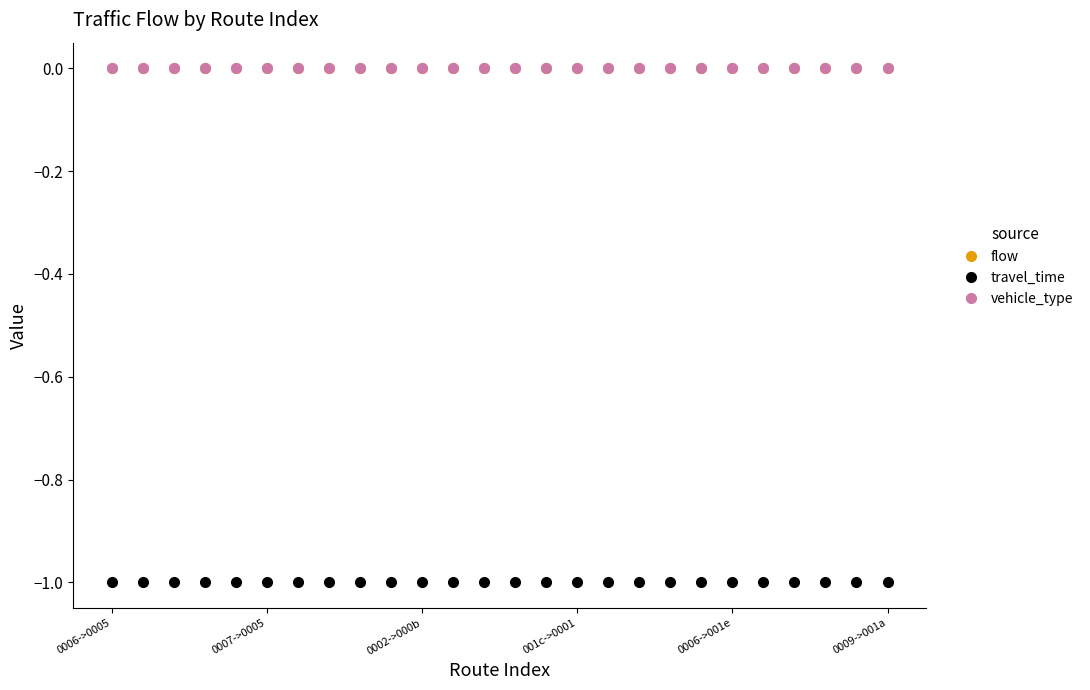

Is this an area chart (filled region under the line)?

No